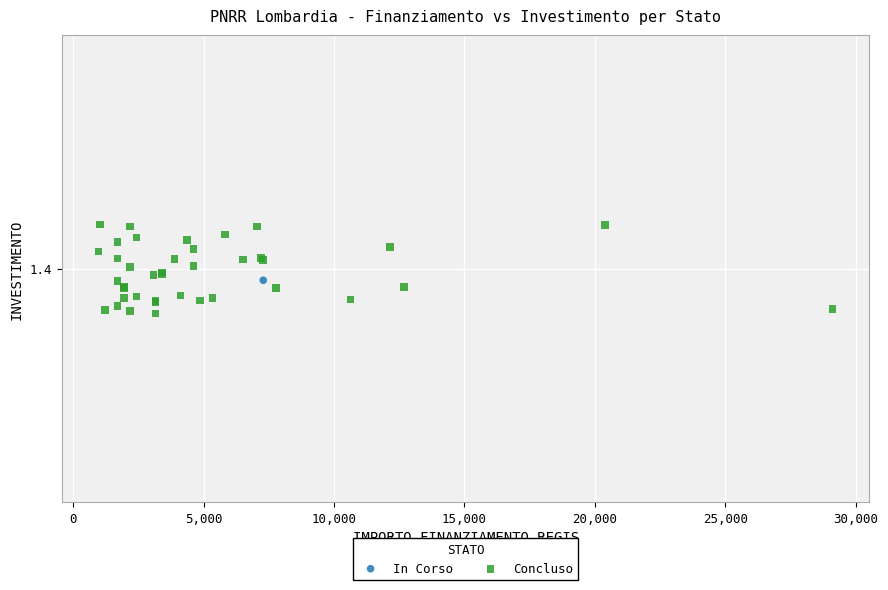

What are all the series names shown in the legend?

In Corso, Concluso